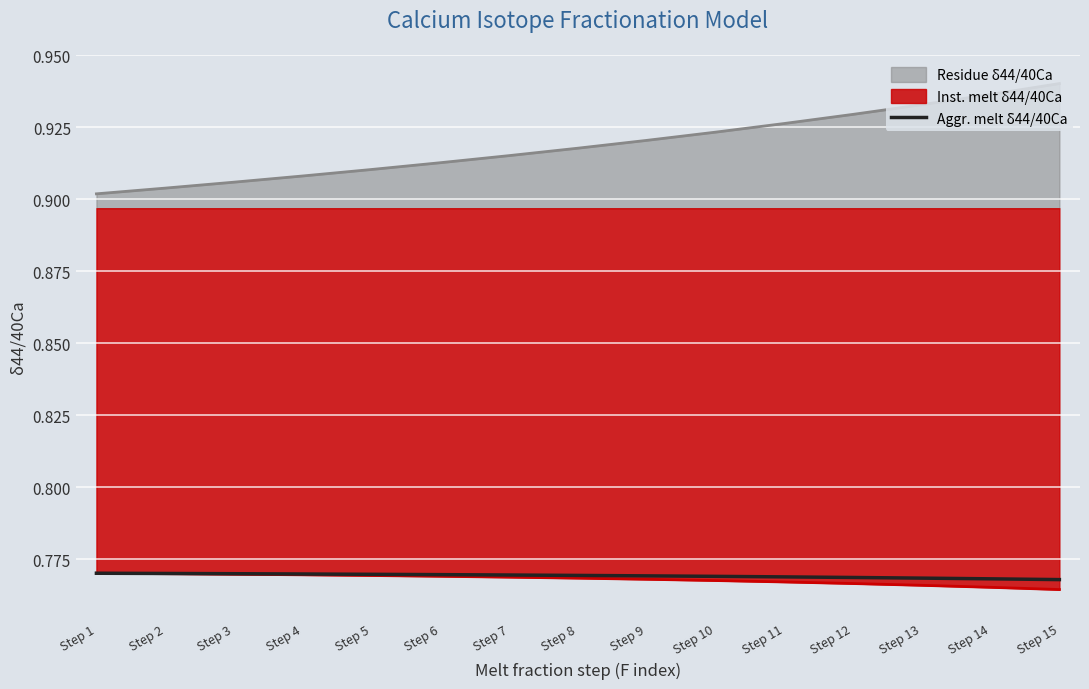

The chart shows a value of 0.8 at Step 10. True or false?

True